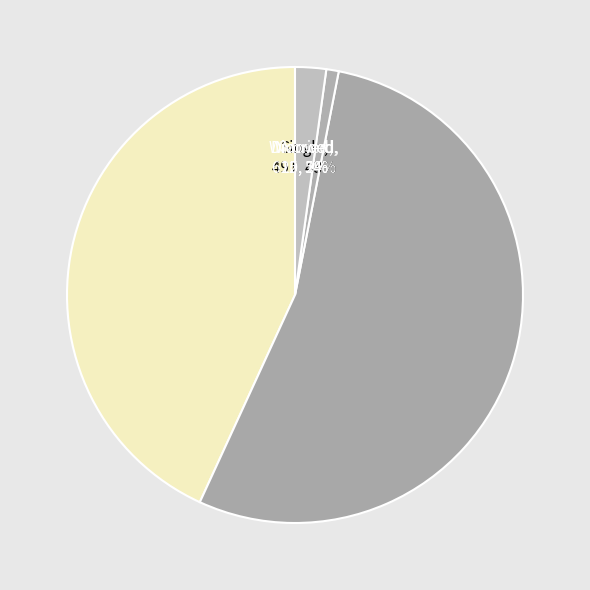

Count the number of slices in the pie.

4